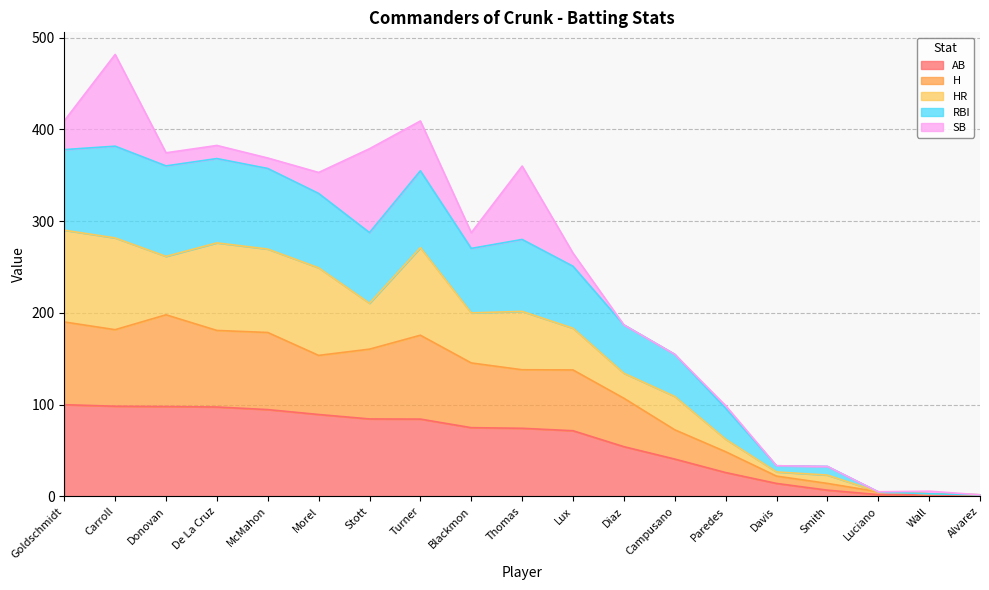

What is the maximum value for AB?

100.0